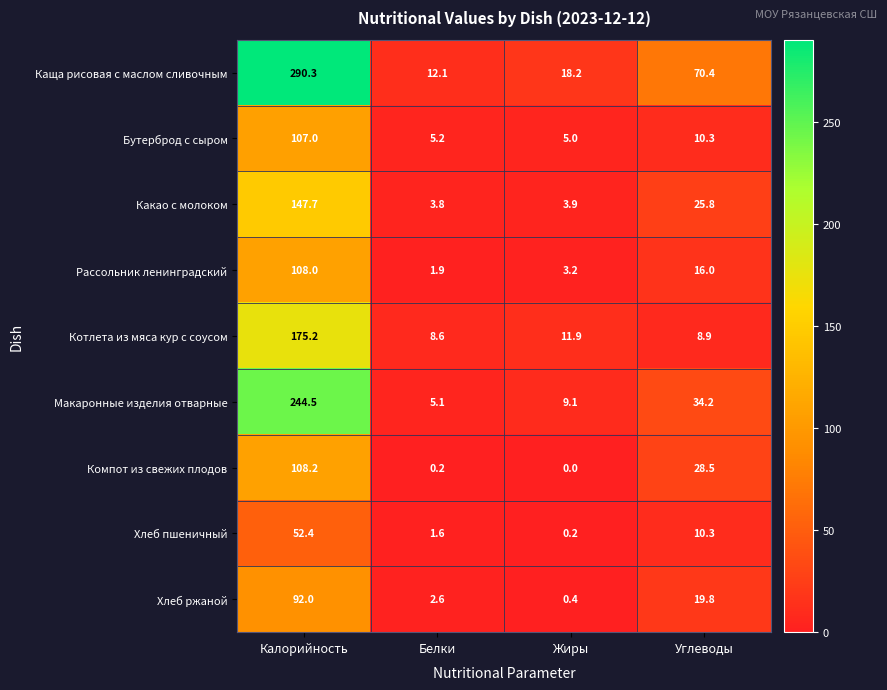

Is it true that Какао с молоком equals 3.9 at Жиры?

True